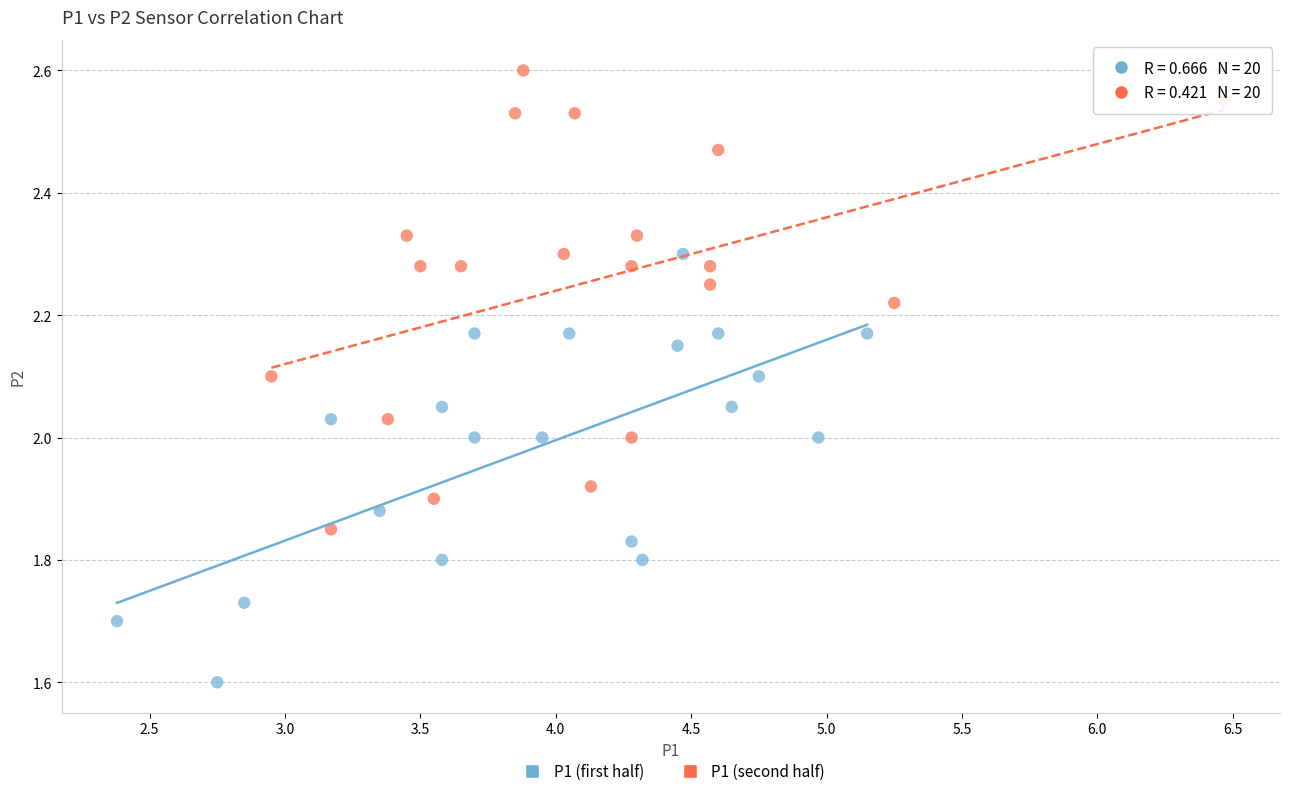

Which series reaches the maximum Y coordinate?

P1 (second half)